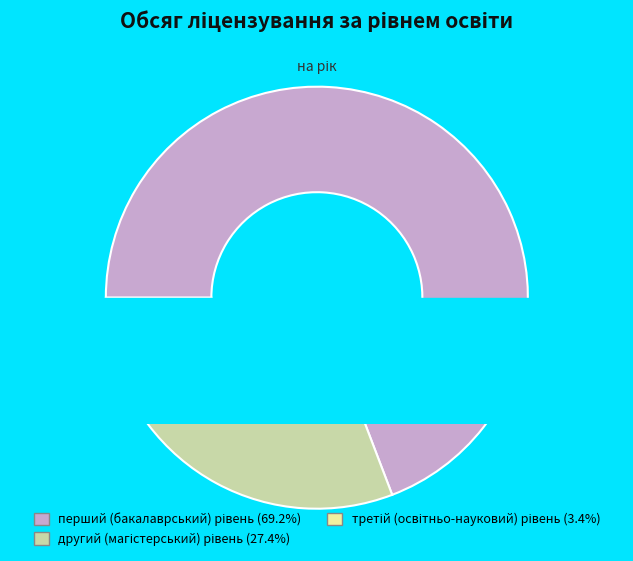

What is the ratio of the value at другий (магістерський) рівень to the value at третій (освітньо-науковий) рівень?

8.1